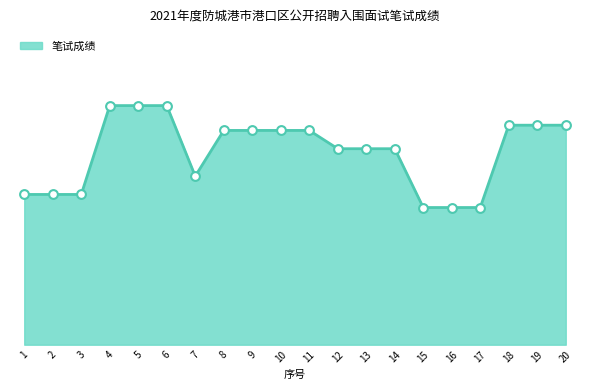

Between 16 and 18, which is larger?

18